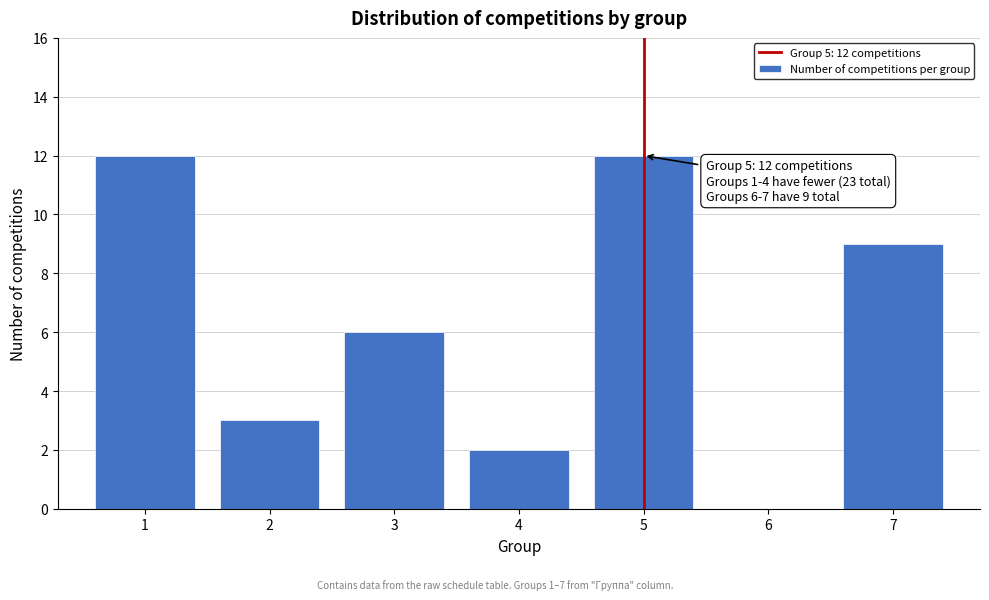

Reading left to right, extract all data points from this chart.

1=12	2=3	3=6	4=2	5=12	6=0	7=9